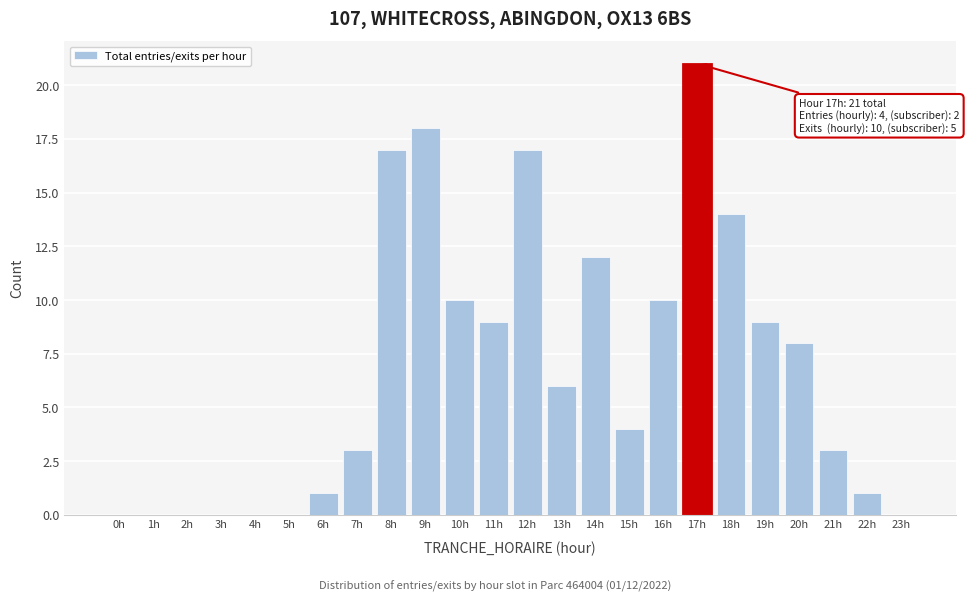

Reading left to right, extract all data points from this chart.

0h=0	1h=0	2h=0	3h=0	4h=0	5h=0	6h=1	7h=3	8h=17	9h=18	10h=10	11h=9	12h=17	13h=6	14h=12	15h=4	16h=10	17h=21	18h=14	19h=9	20h=8	21h=3	22h=1	23h=0